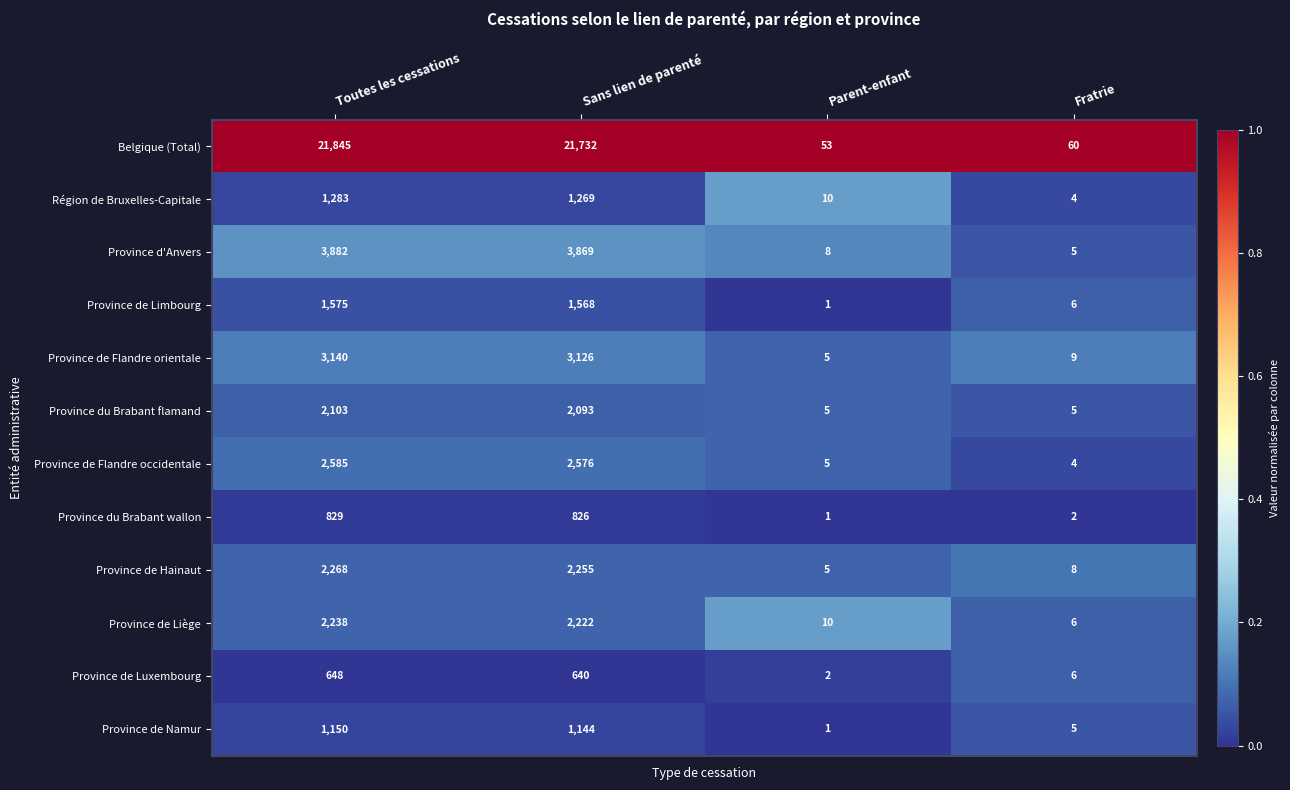

The Province du Brabant flamand series shows 3282 at Toutes les cessations. True or false?

False